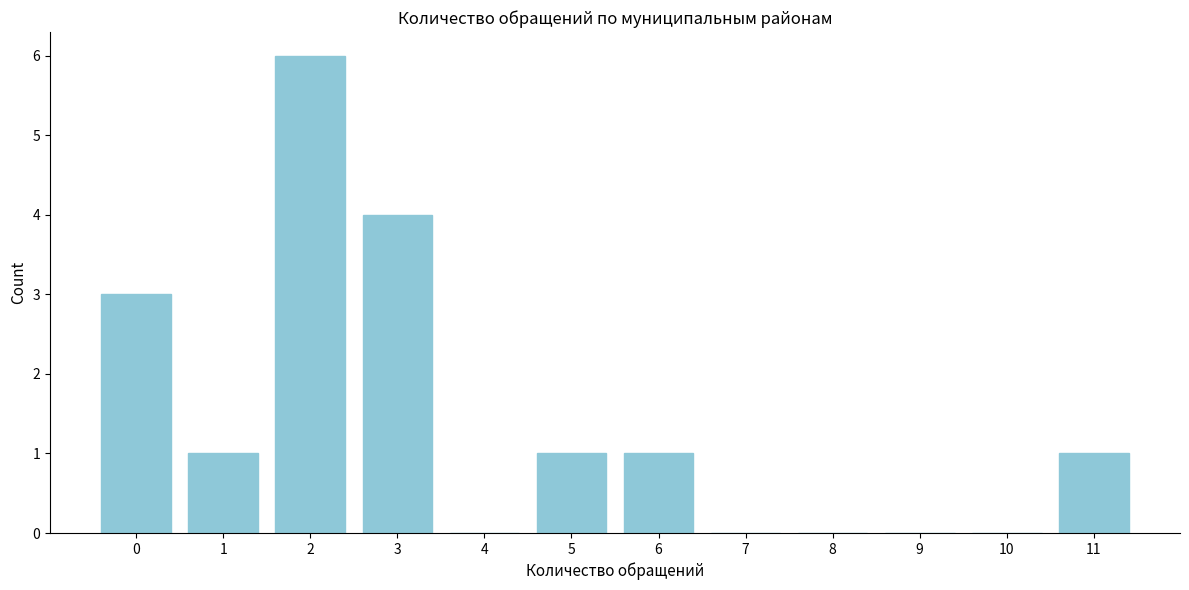

Reading left to right, what are all the values shown in this chart?

0=3	1=1	2=6	3=4	4=0	5=1	6=1	7=0	8=0	9=0	10=0	11=1